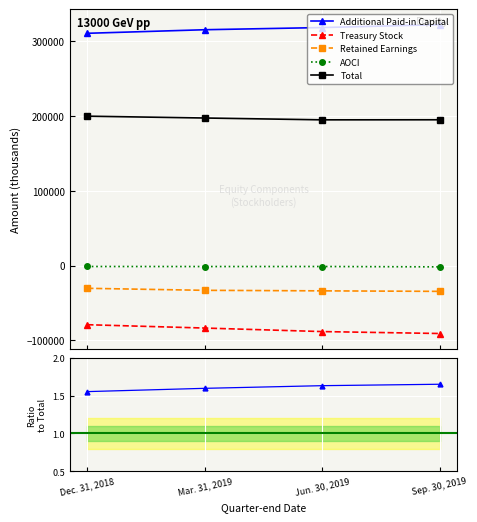

True or false: Treasury Stock and Retained Earnings intersect in this chart.

False